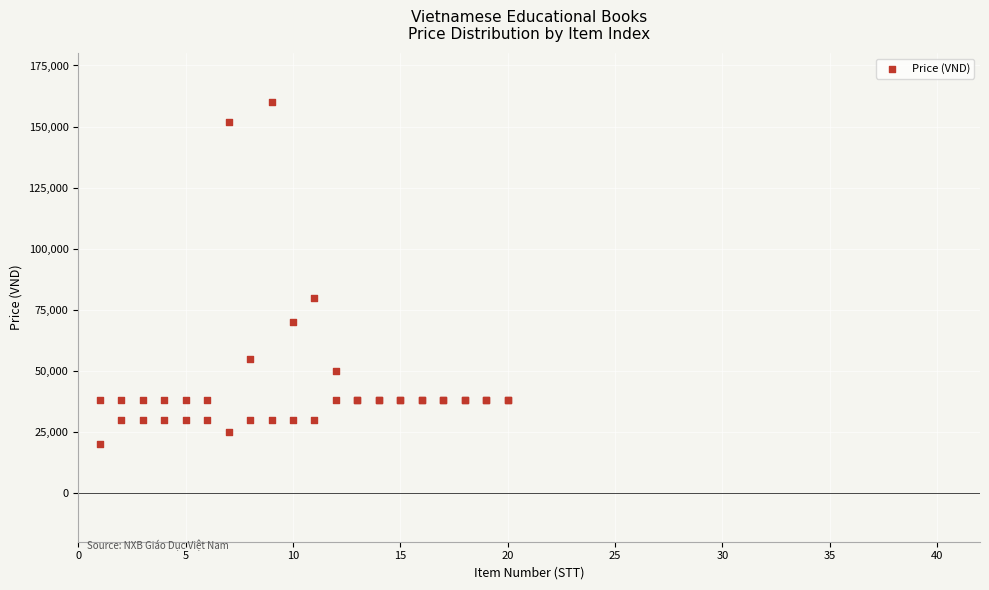

What Y value in the scatter plot is closest to 90000?

80000